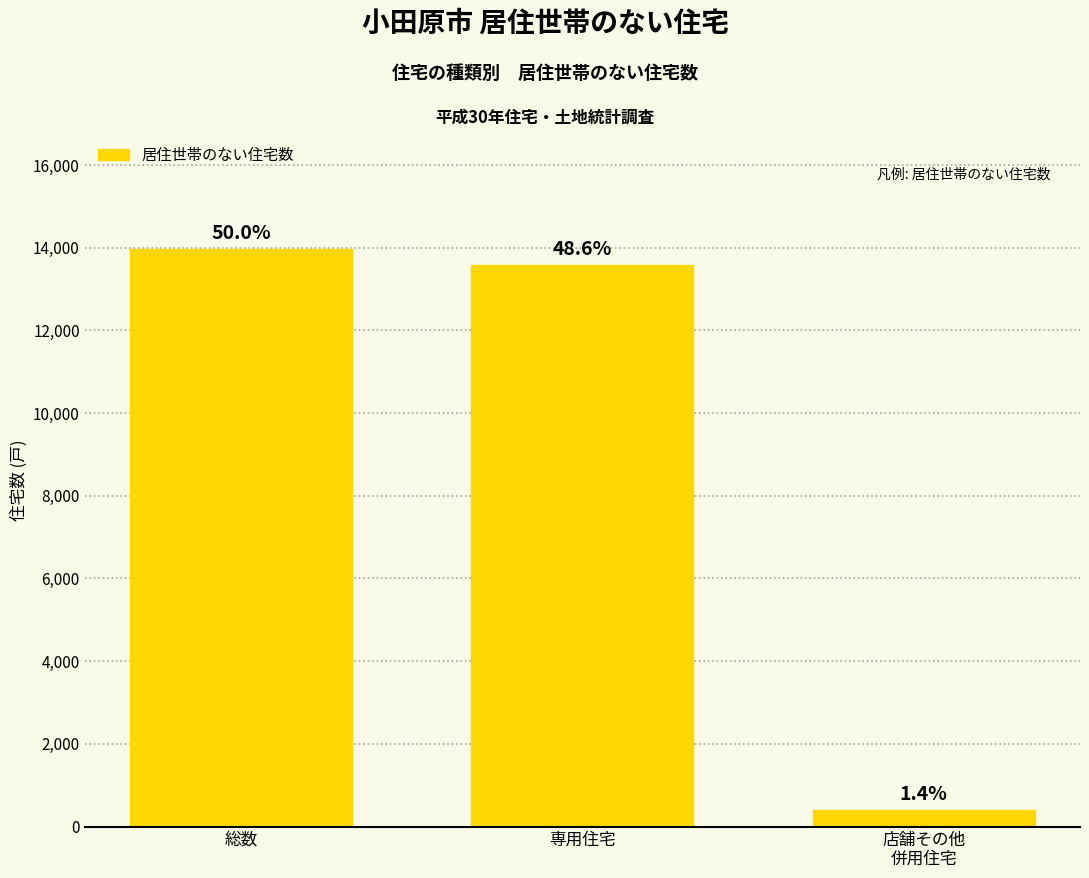

Reading left to right, what are all the values shown in this chart?

13980	13590	400